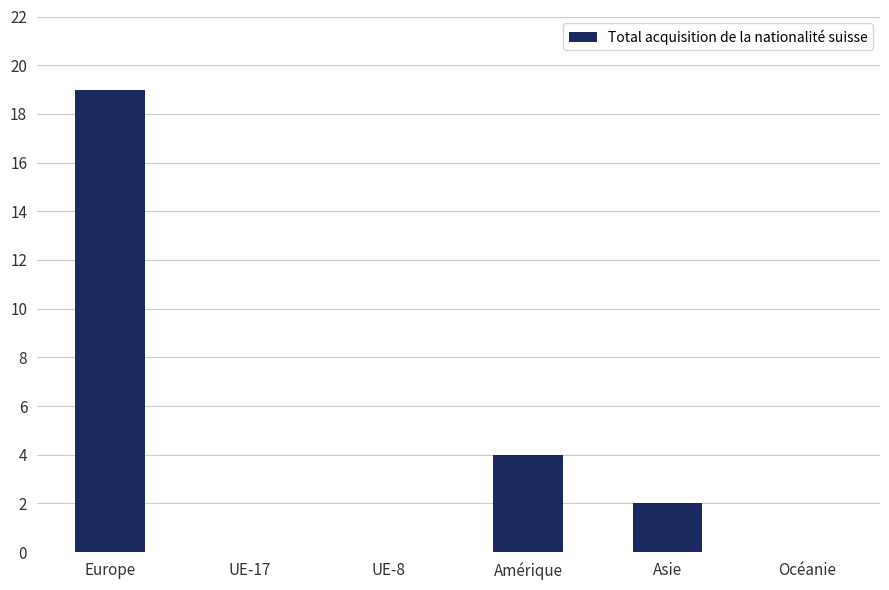

The value at Océanie is 0. True or false?

True